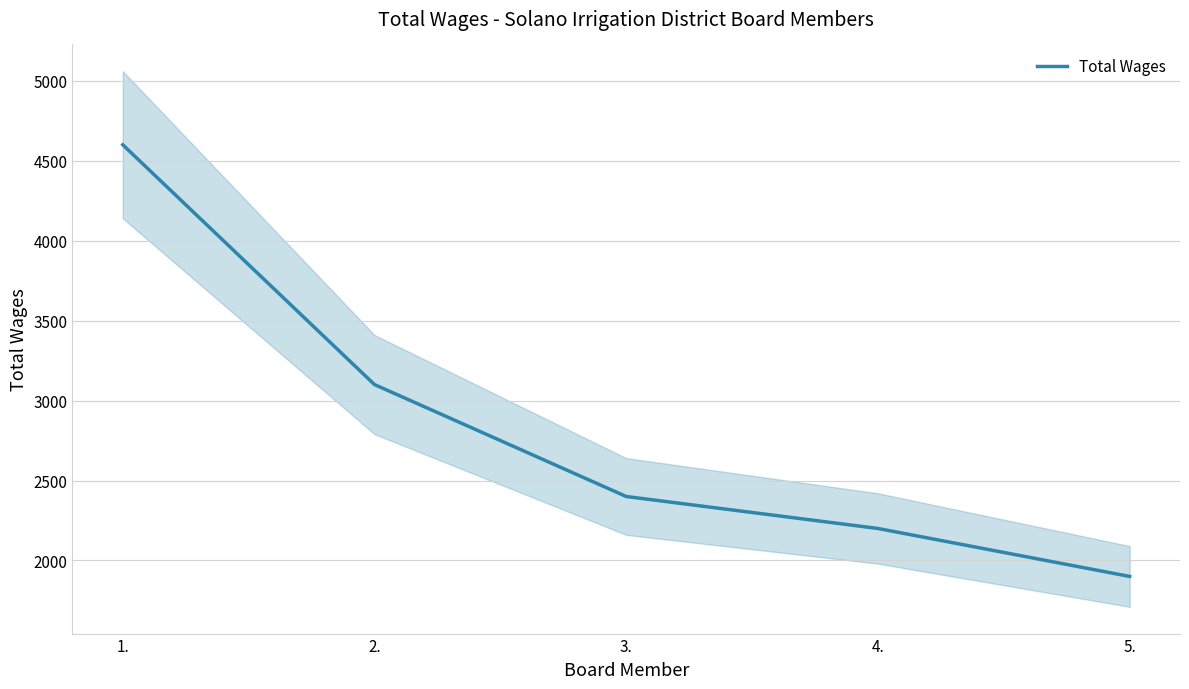

What is the smallest value displayed?

1900